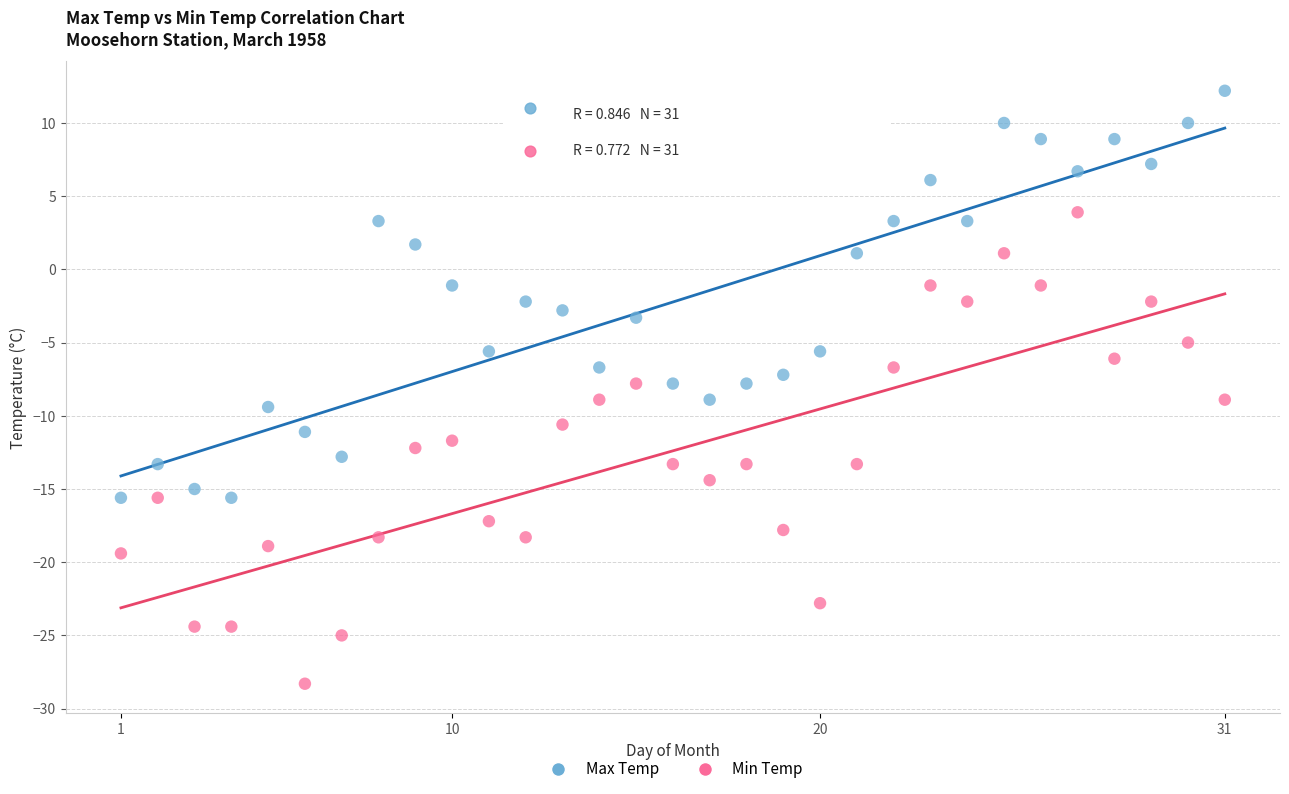

Across all data points, what is the range of X values (max minus min)?

30.0